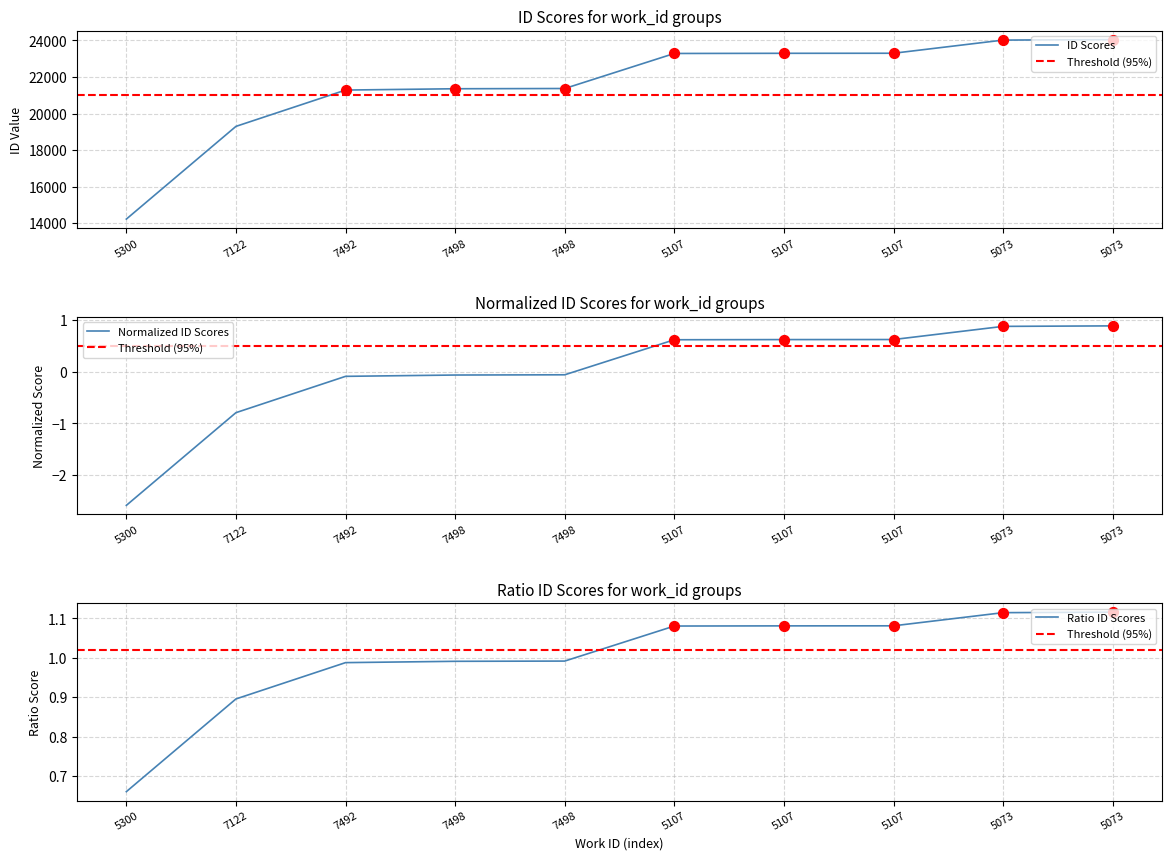

Which has a higher value, 5073 or 5107?

5073